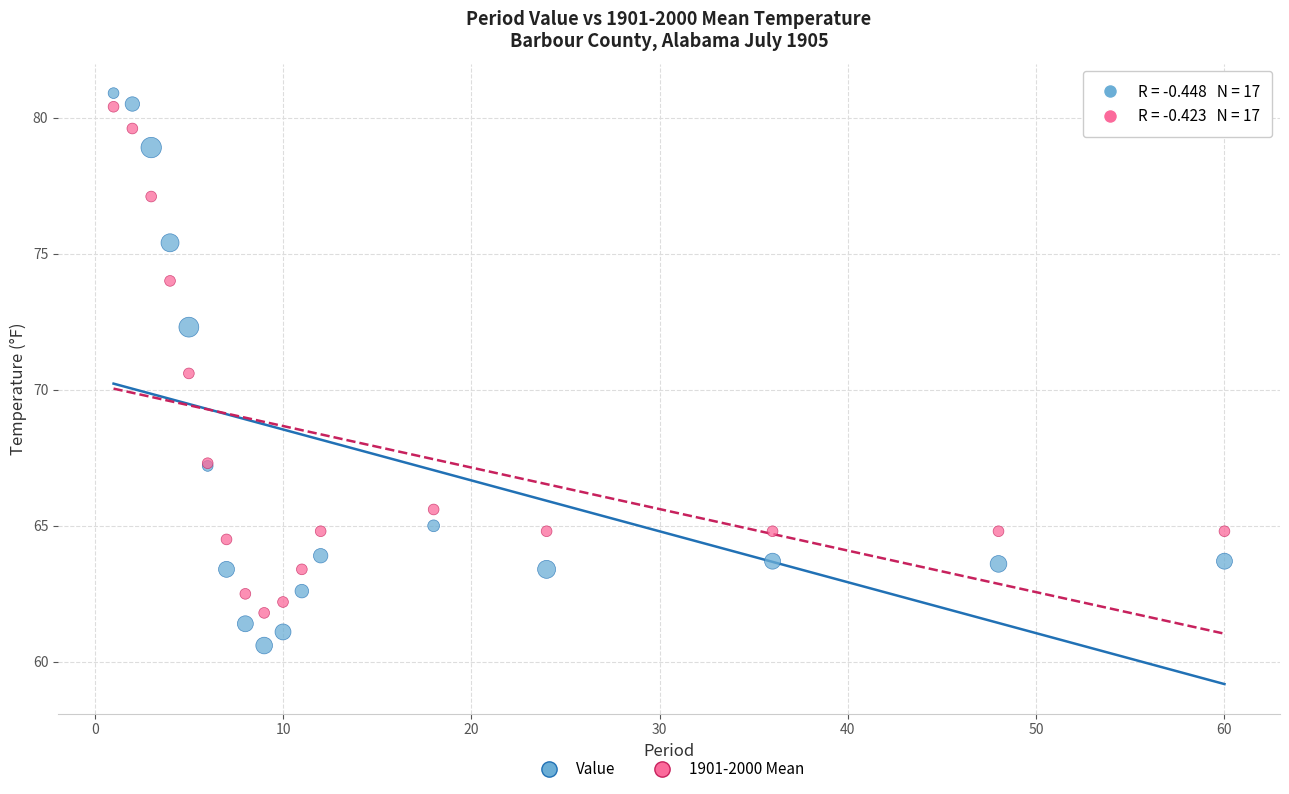

Which series has the widest spread of Y values?

Value